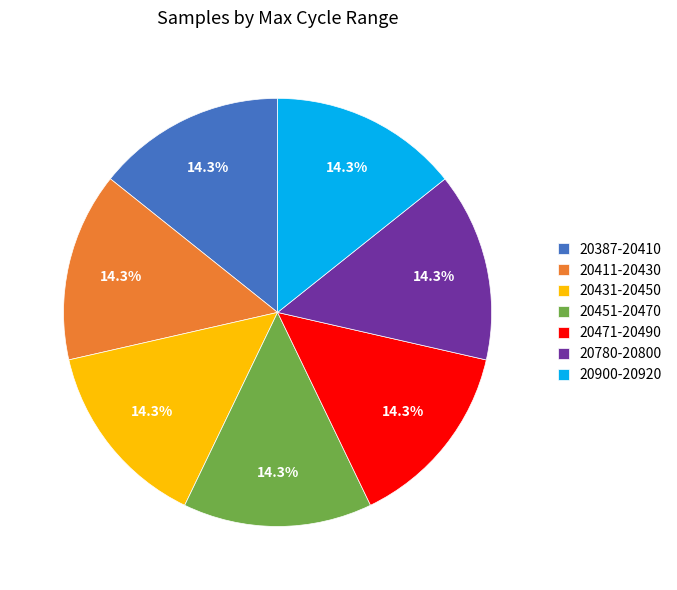

Combined, what portion of the pie is 20411-20430 and 20471-20490?

28.6%